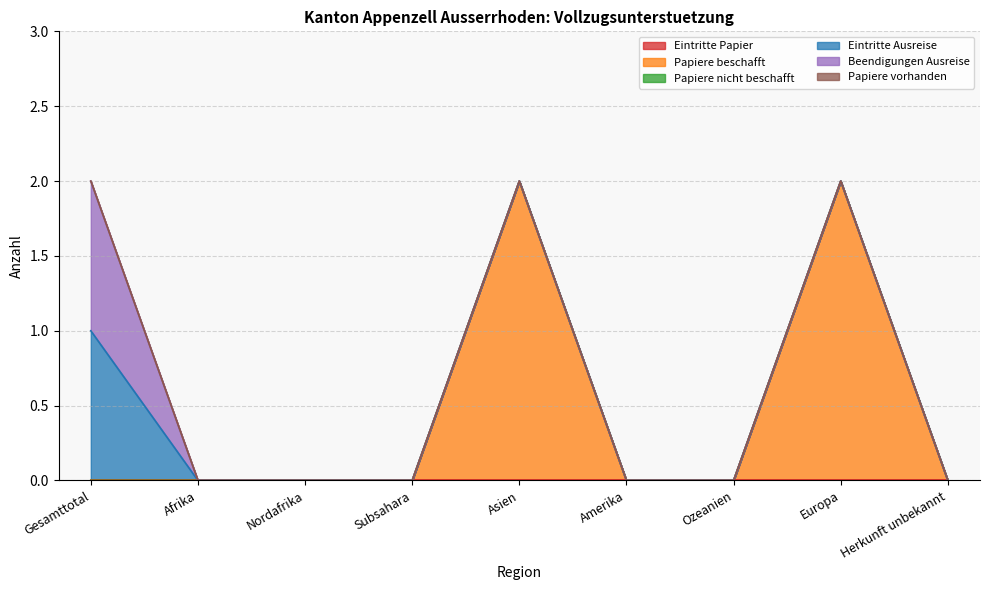

What is the difference between the Papiere beschafft values at Europa and Ozeanien?

2